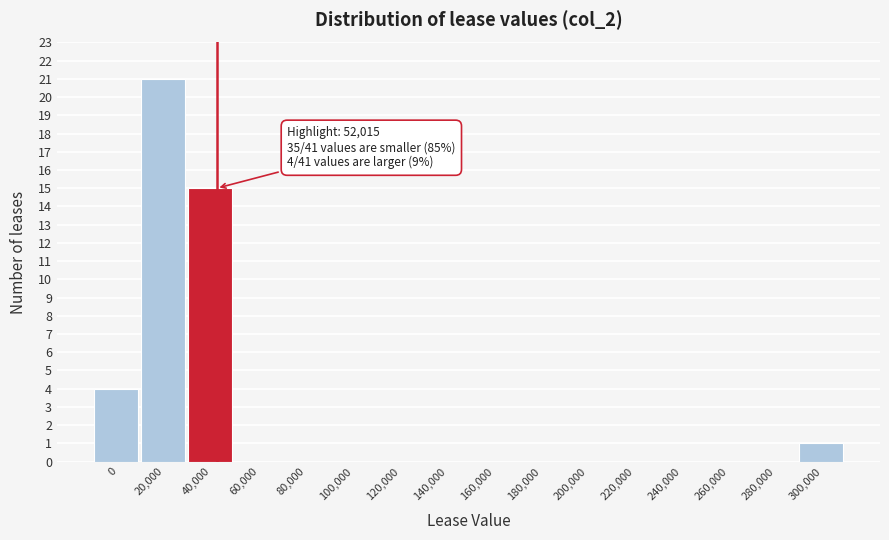

Reading left to right, list all the values displayed in this chart.

0=4	20,000=21	40,000=15	60,000=0	80,000=0	100,000=0	120,000=0	140,000=0	160,000=0	180,000=0	200,000=0	220,000=0	240,000=0	260,000=0	280,000=0	300,000=1